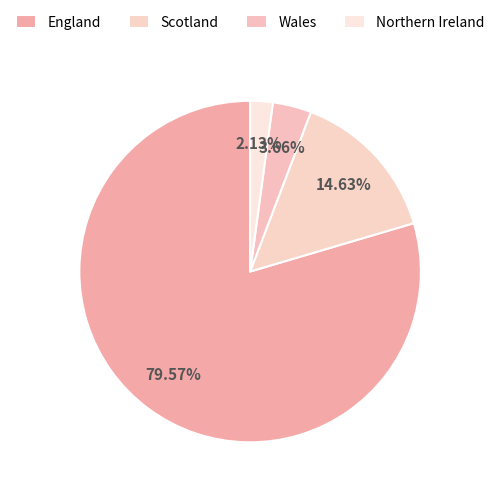

Approximately how many times larger is the value at Scotland compared to Wales?

4.0